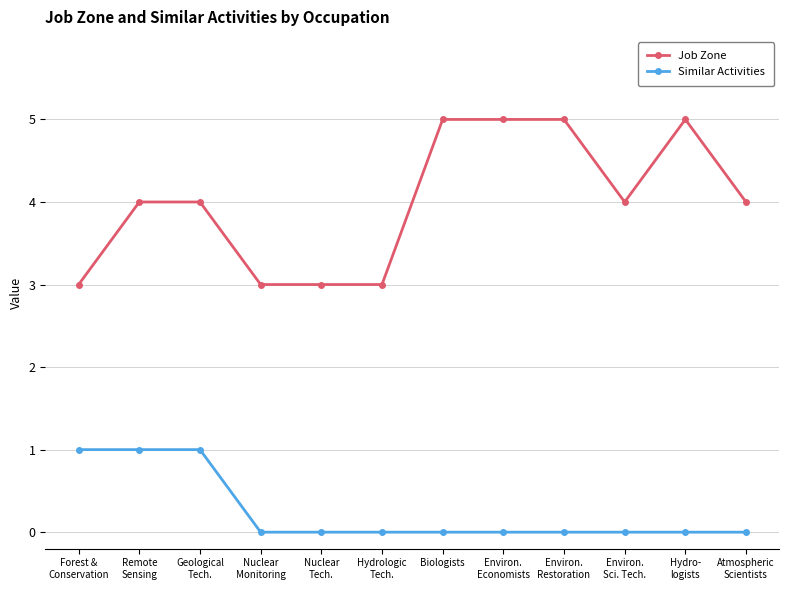

What is the maximum value shown in the chart?

5